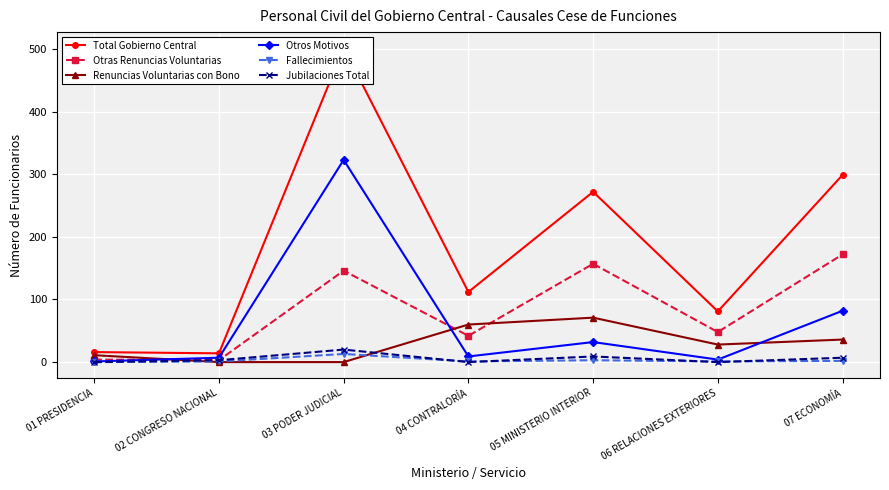

Reading right to left, what are all the values shown in this chart?

Total Gobierno Central: 07 ECONOMÍA=299	06 RELACIONES EXTERIORES=81	05 MINISTERIO INTERIOR=272	04 CONTRALORÍA=112	03 PODER JUDICIAL=502	02 CONGRESO NACIONAL=14	01 PRESIDENCIA=16
Otras Renuncias Voluntarias: 07 ECONOMÍA=172	06 RELACIONES EXTERIORES=48	05 MINISTERIO INTERIOR=157	04 CONTRALORÍA=42	03 PODER JUDICIAL=146	02 CONGRESO NACIONAL=3	01 PRESIDENCIA=4
Renuncias Voluntarias con Bono: 07 ECONOMÍA=36	06 RELACIONES EXTERIORES=28	05 MINISTERIO INTERIOR=71	04 CONTRALORÍA=60	03 PODER JUDICIAL=0	02 CONGRESO NACIONAL=0	01 PRESIDENCIA=11
Otros Motivos: 07 ECONOMÍA=82	06 RELACIONES EXTERIORES=4	05 MINISTERIO INTERIOR=32	04 CONTRALORÍA=9	03 PODER JUDICIAL=323	02 CONGRESO NACIONAL=7	01 PRESIDENCIA=1
Fallecimientos: 07 ECONOMÍA=2	06 RELACIONES EXTERIORES=1	05 MINISTERIO INTERIOR=3	04 CONTRALORÍA=1	03 PODER JUDICIAL=13	02 CONGRESO NACIONAL=1	01 PRESIDENCIA=0
Jubilaciones Total: 07 ECONOMÍA=7	06 RELACIONES EXTERIORES=0	05 MINISTERIO INTERIOR=9	04 CONTRALORÍA=0	03 PODER JUDICIAL=20	02 CONGRESO NACIONAL=3	01 PRESIDENCIA=0